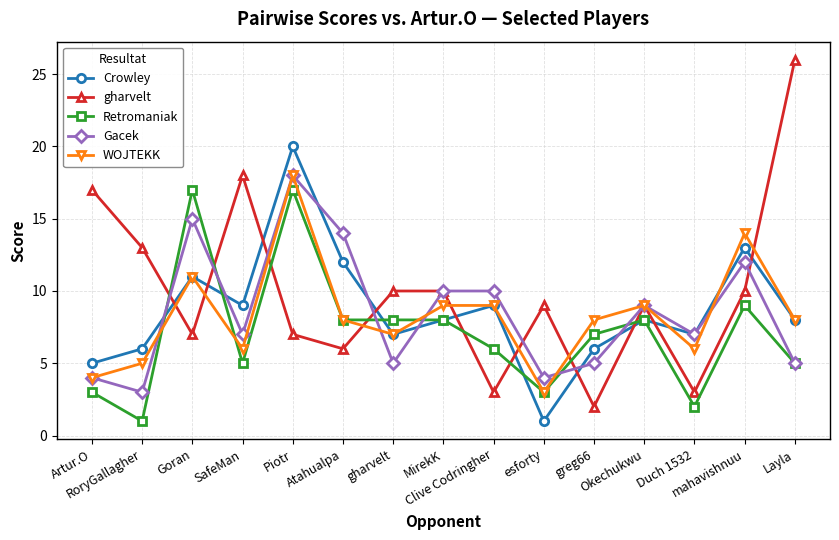

What is the value of the WOJTEKK point at the 4th from the left?

6